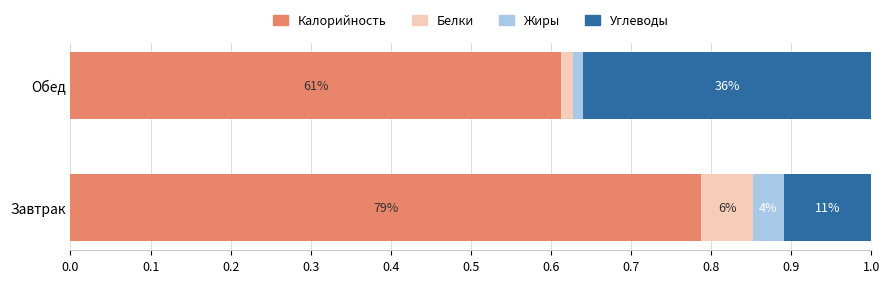

What is the value of the Белки bar at the 1st from the left?

0.1